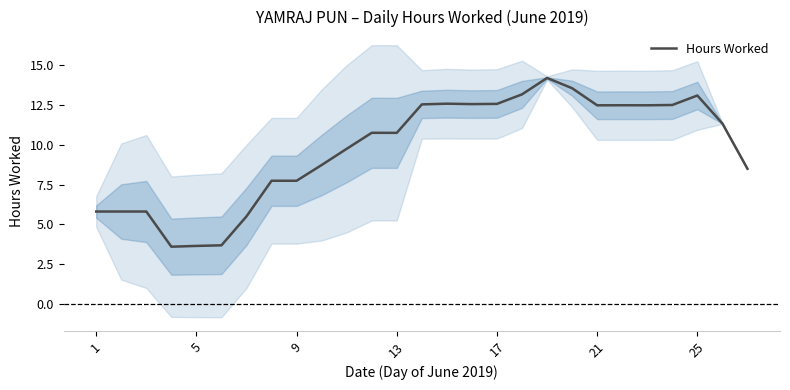

How many values are below 10?

12